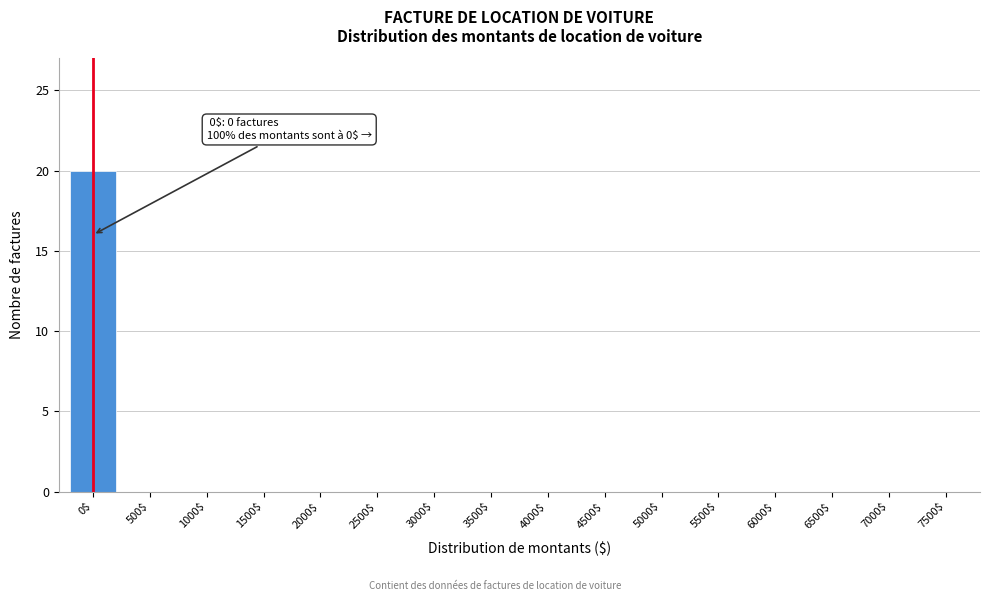

At which category does the chart reach its peak across all series?

0$